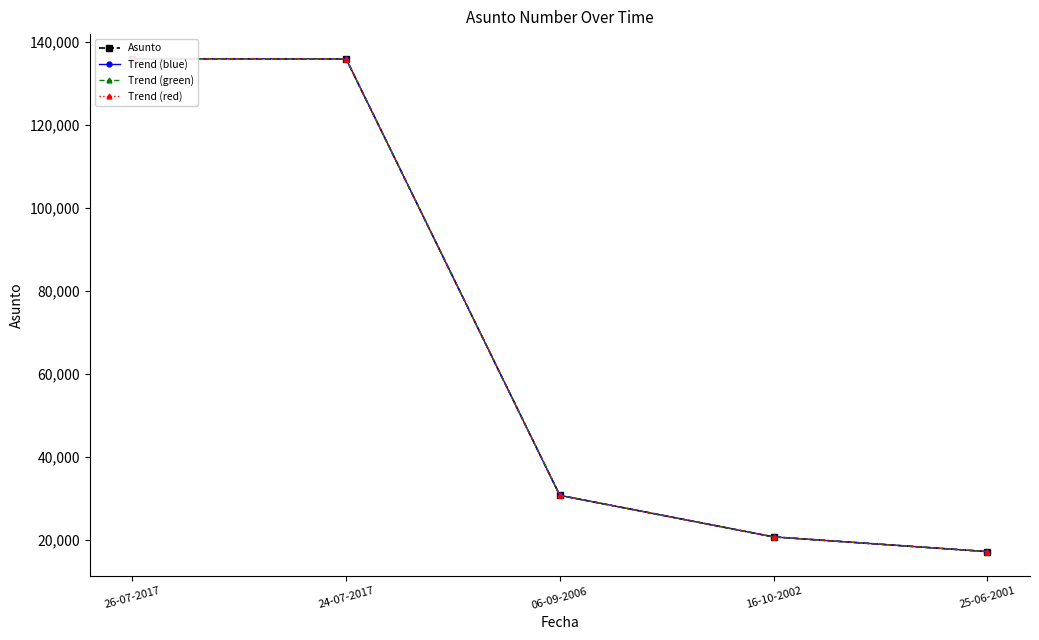

What is the value of the Trend (red) point at the 5th from the left?

17150